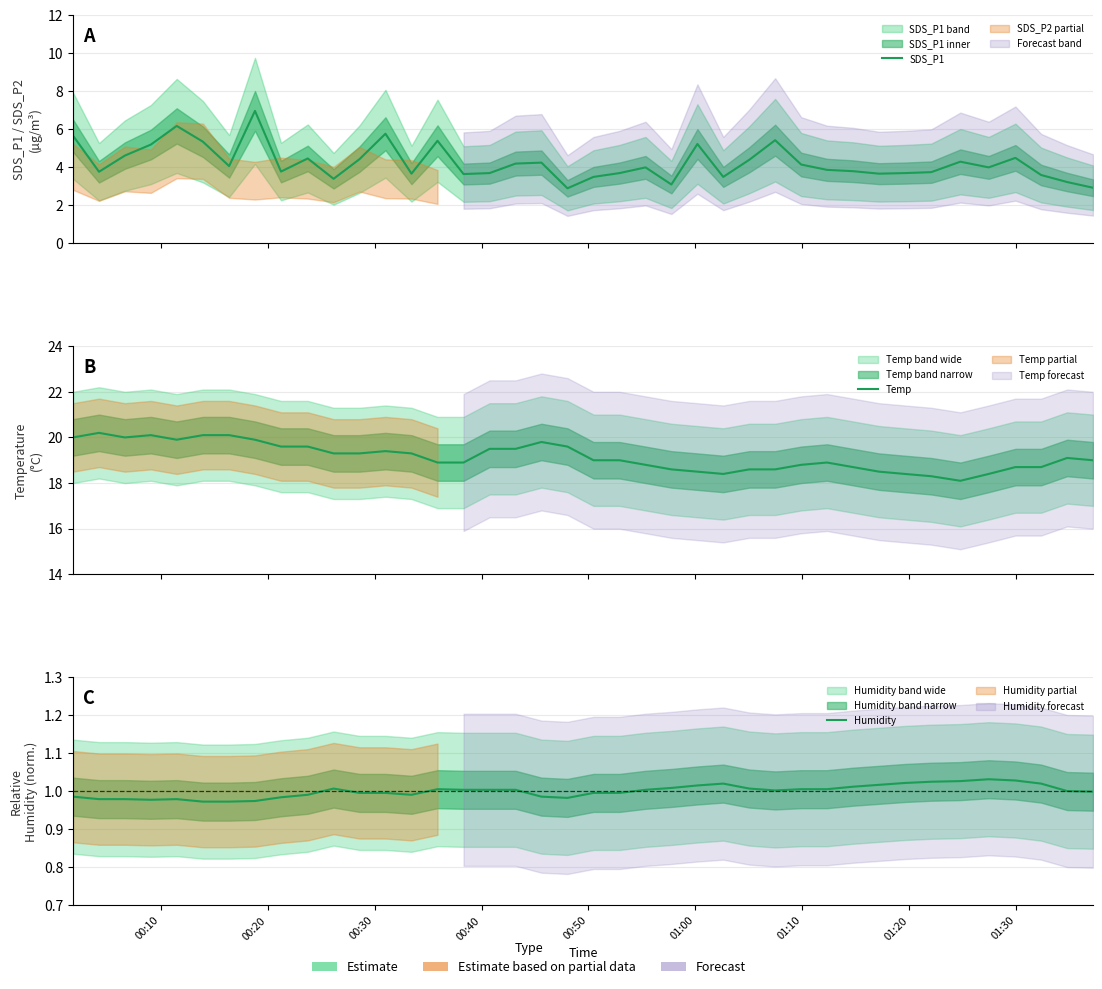

What is the difference between the second highest and second lowest values in the SDS_P1 series?

3.2